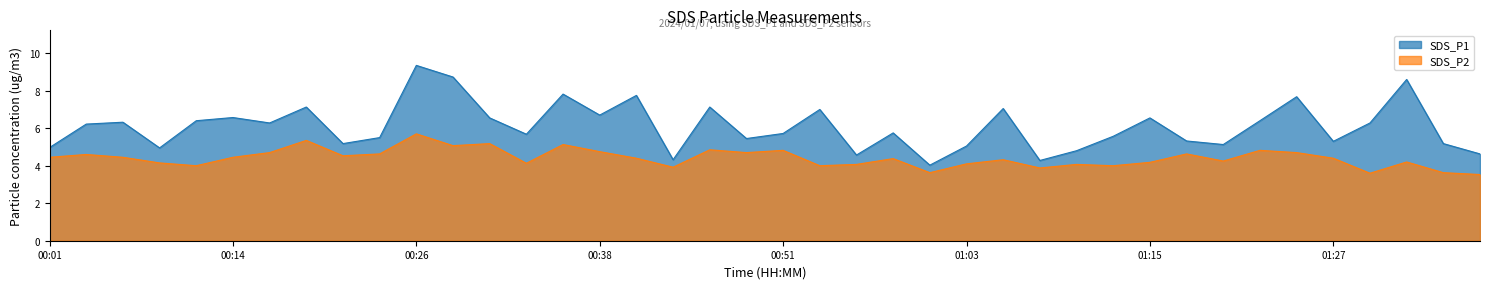

Count the number of categories in the chart.

40